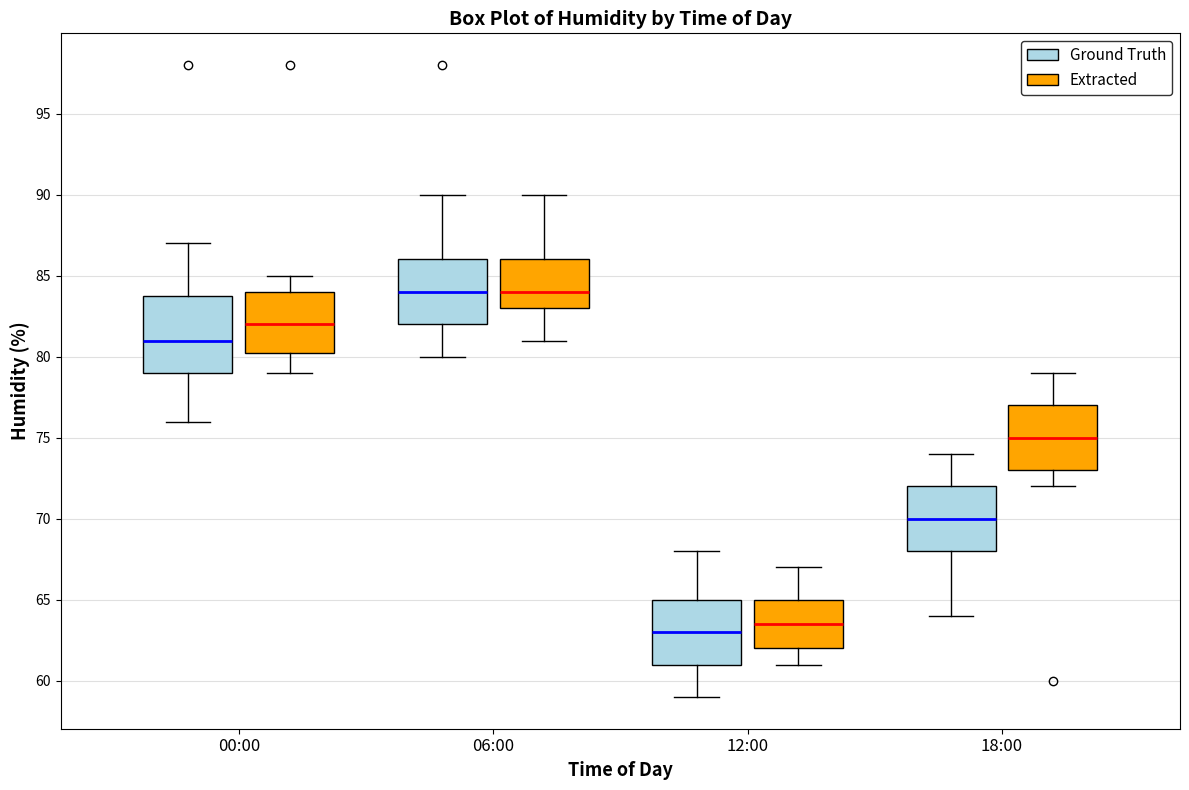

Reading left to right, read every box against the y-axis: the position of its median line, the range the box covers, and the ends of its whiskers. The values are not printed on the chart, so give them approximately, as read against the axis.

00:00 (Ground Truth): median 81.0, box 79.0 to 84.0, whiskers 76.0 to 87.0
00:00 (Extracted): median 82.0, box 80.5 to 84.0, whiskers 79.0 to 85.0
06:00 (Ground Truth): median 84.0, box 82.0 to 86.0, whiskers 80.0 to 90.0
06:00 (Extracted): median 84.0, box 83.0 to 86.0, whiskers 81.0 to 90.0
12:00 (Ground Truth): median 63.0, box 61.0 to 65.0, whiskers 59.0 to 68.0
12:00 (Extracted): median 63.5, box 62.0 to 65.0, whiskers 61.0 to 67.0
18:00 (Ground Truth): median 70.0, box 68.0 to 72.0, whiskers 64.0 to 74.0
18:00 (Extracted): median 75.0, box 73.0 to 77.0, whiskers 72.0 to 79.0